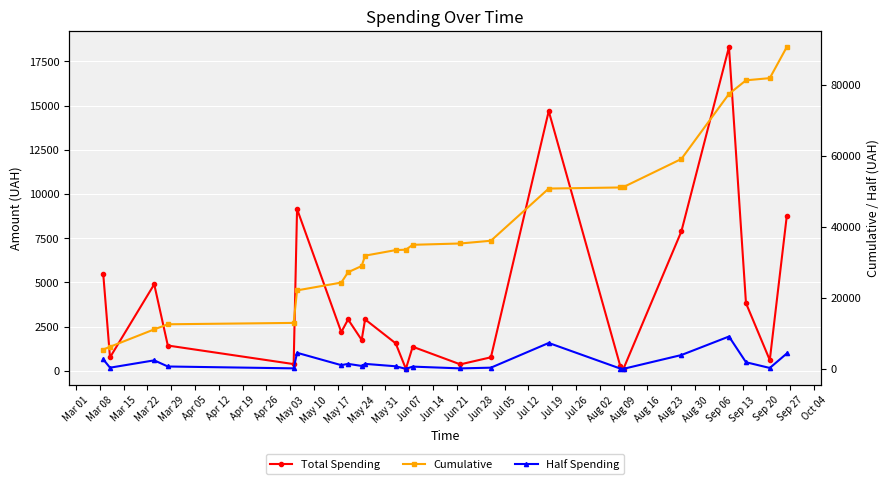

What is the difference between the second highest and second lowest values in the Cumulative series?

75621.6